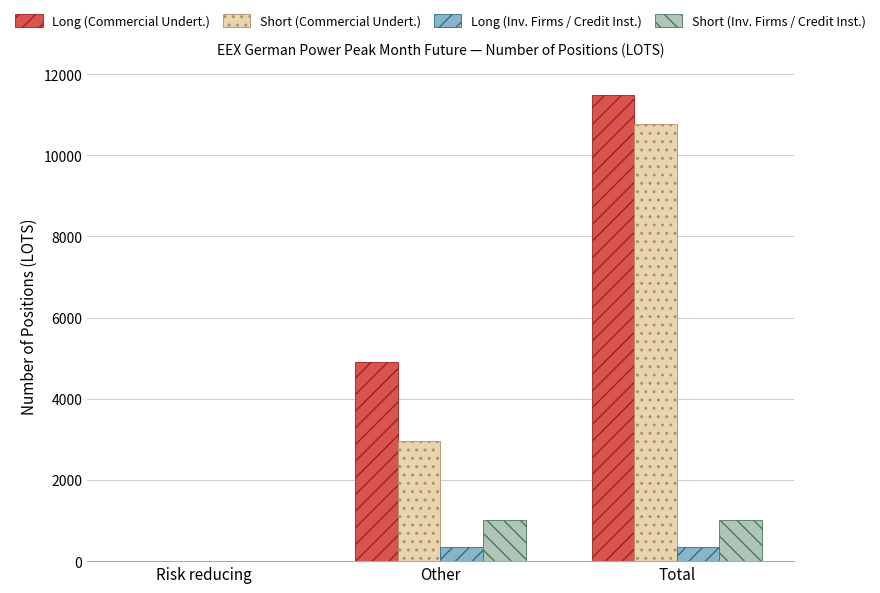

How many Short (Inv. Firms / Credit Inst.) values are between 0 and 1016?

3